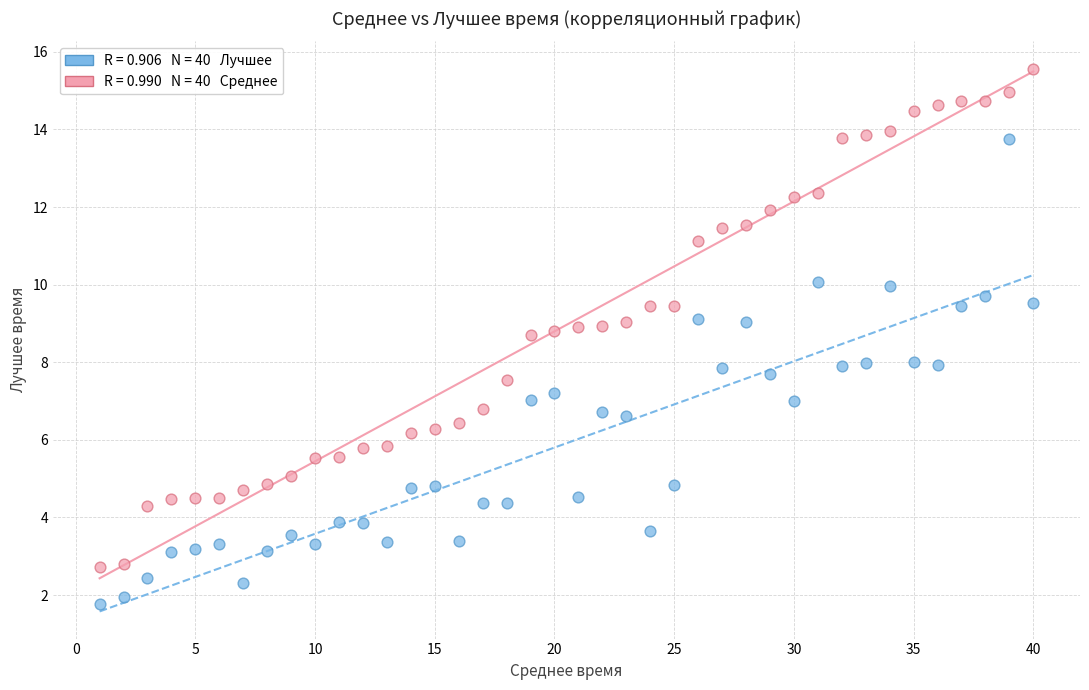

Across all data points, what is the range of X values (max minus min)?

39.0